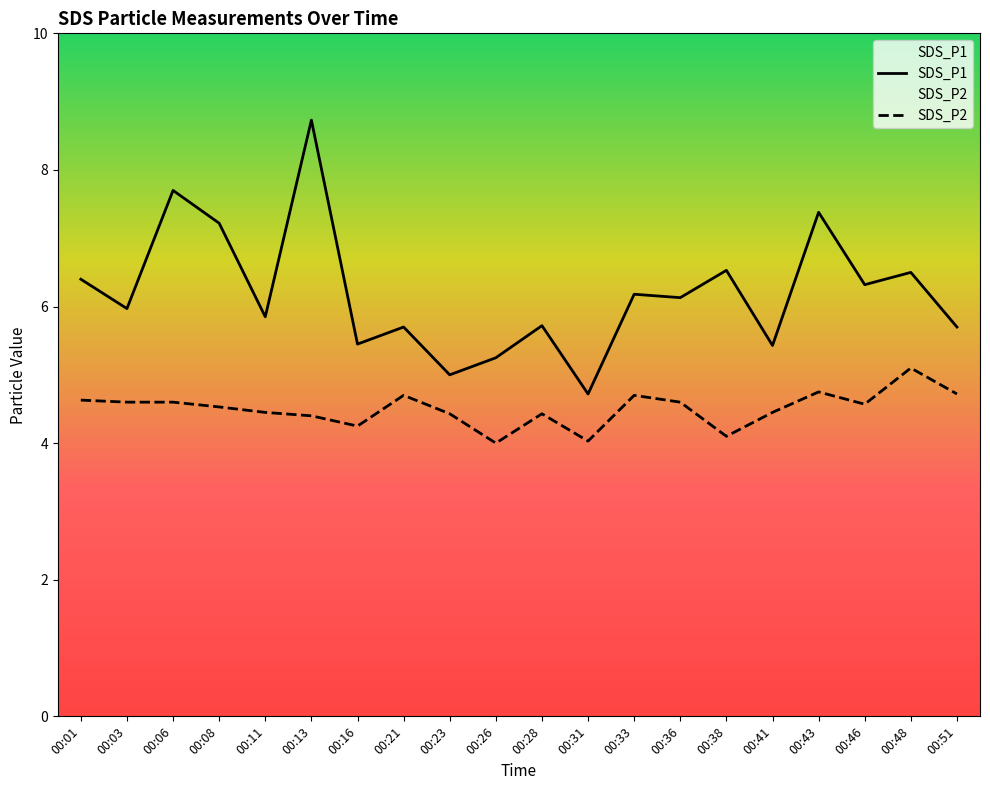

Which series has the largest range (max minus min)?

SDS_P1